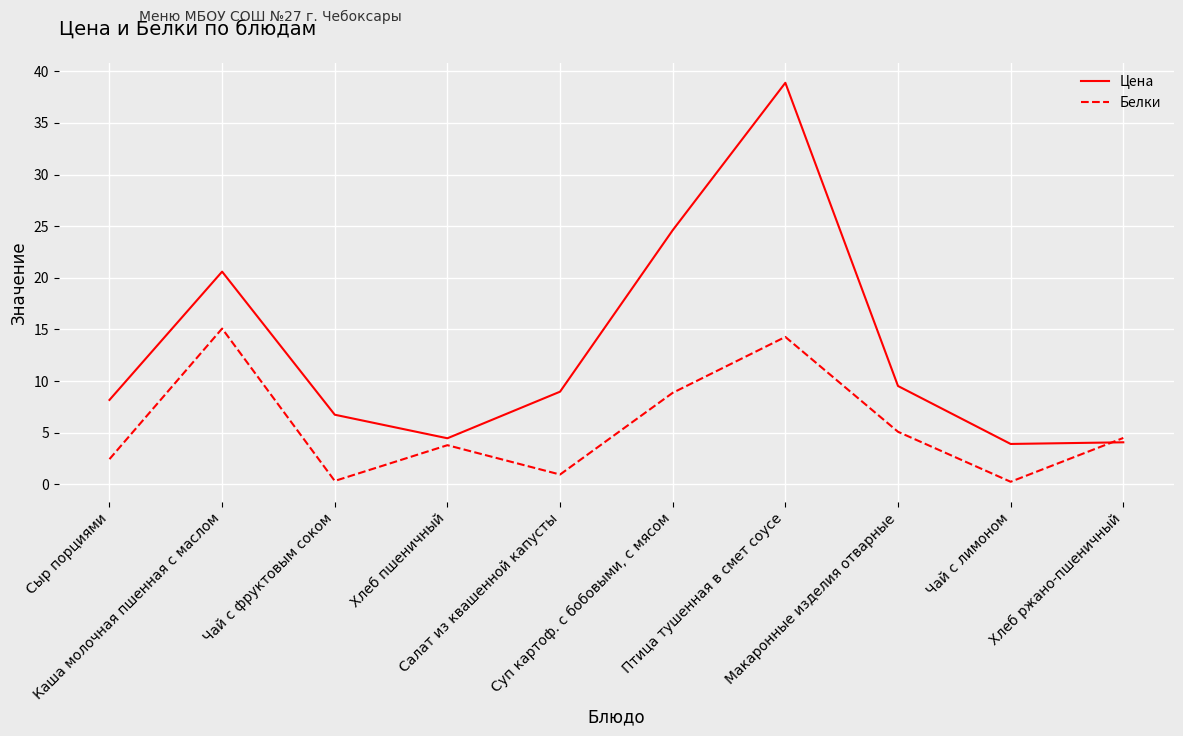

True or false: Белки has more than 0 points higher than both neighbors.

True